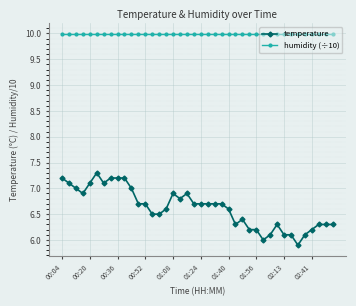

What is the lowest value of the temperature series?

5.9